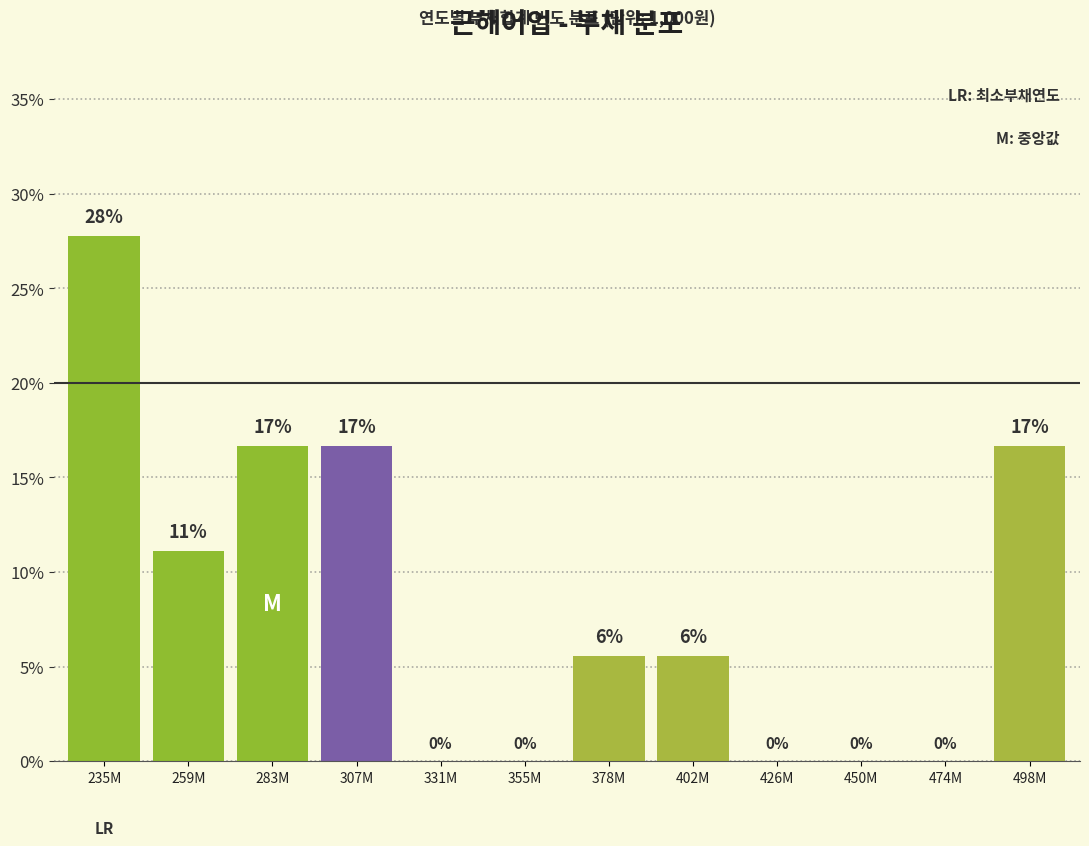

Are the bars horizontal?

No